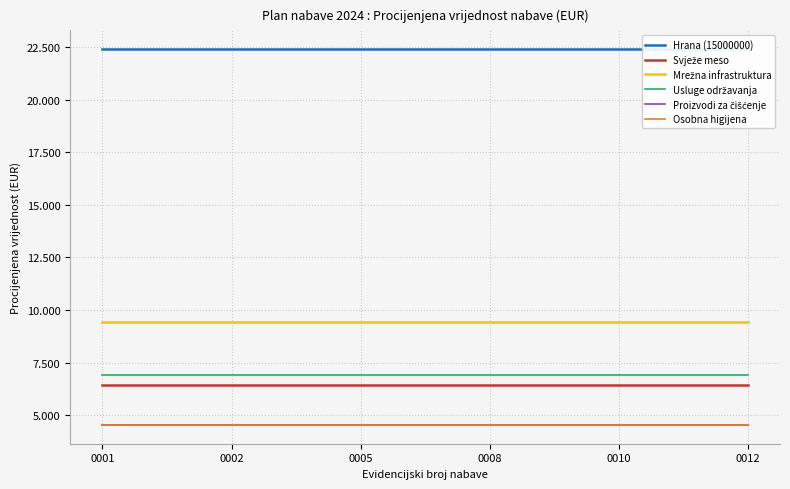

Between 0005 and 0008, which series saw the biggest shift?

Hrana (15000000)